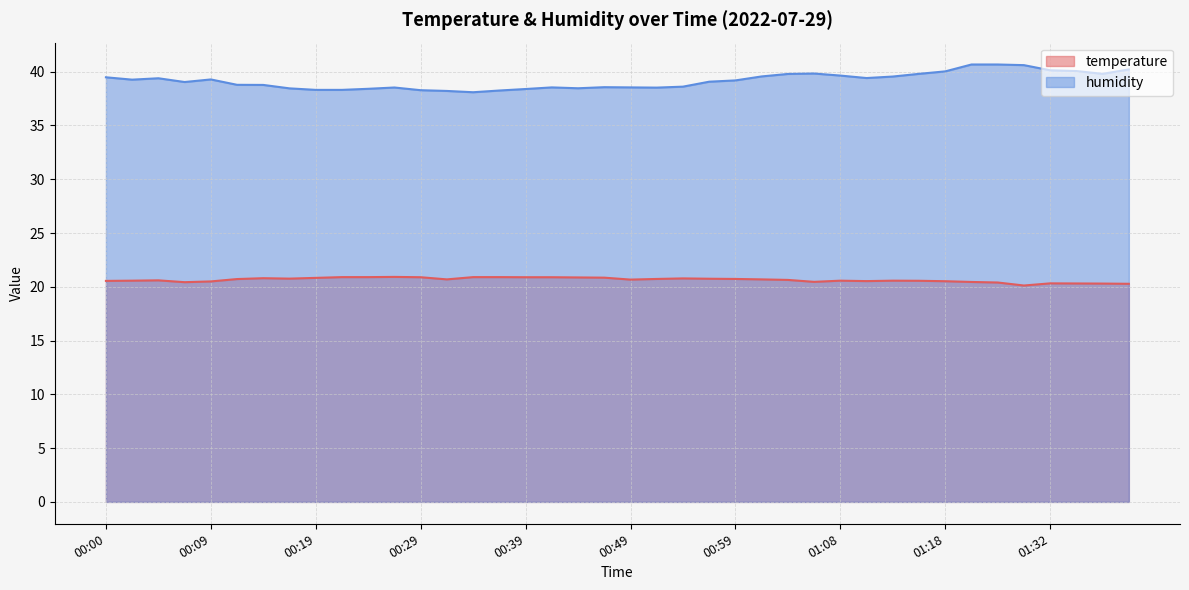

The value of humidity at 00:12 is 10.5. True or false?

False